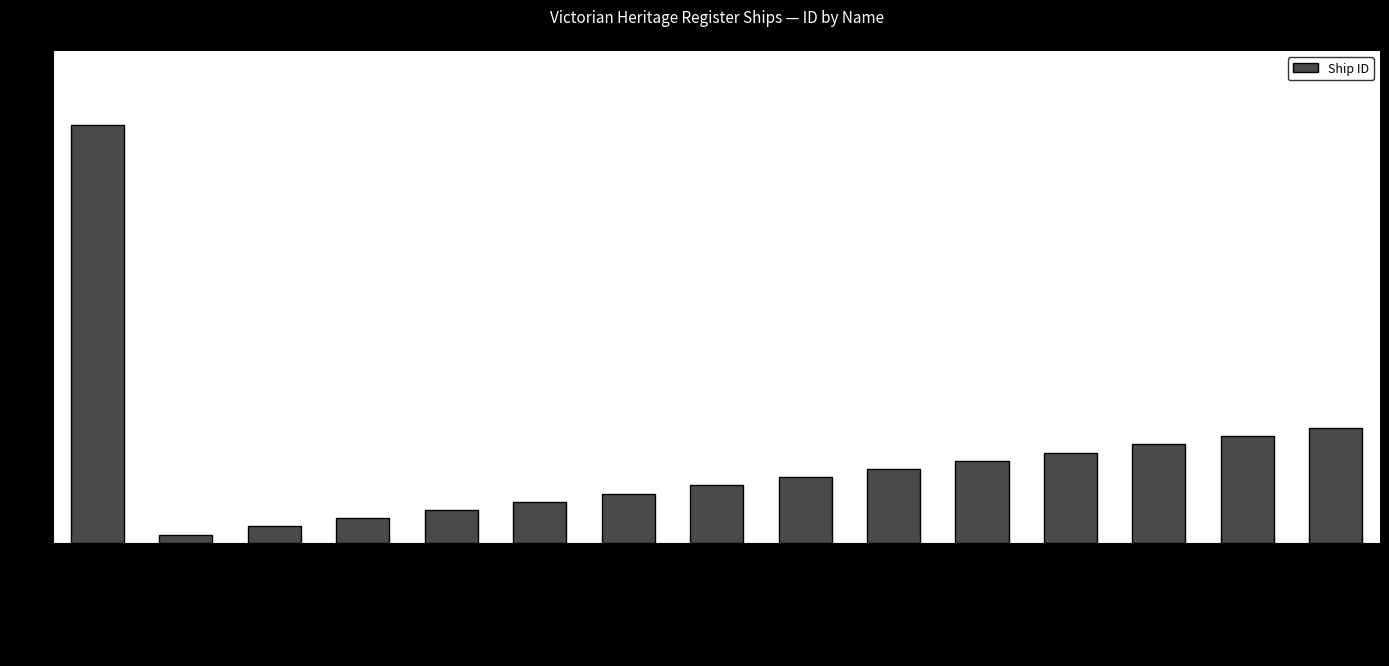

Count the number of data series in this chart.

1